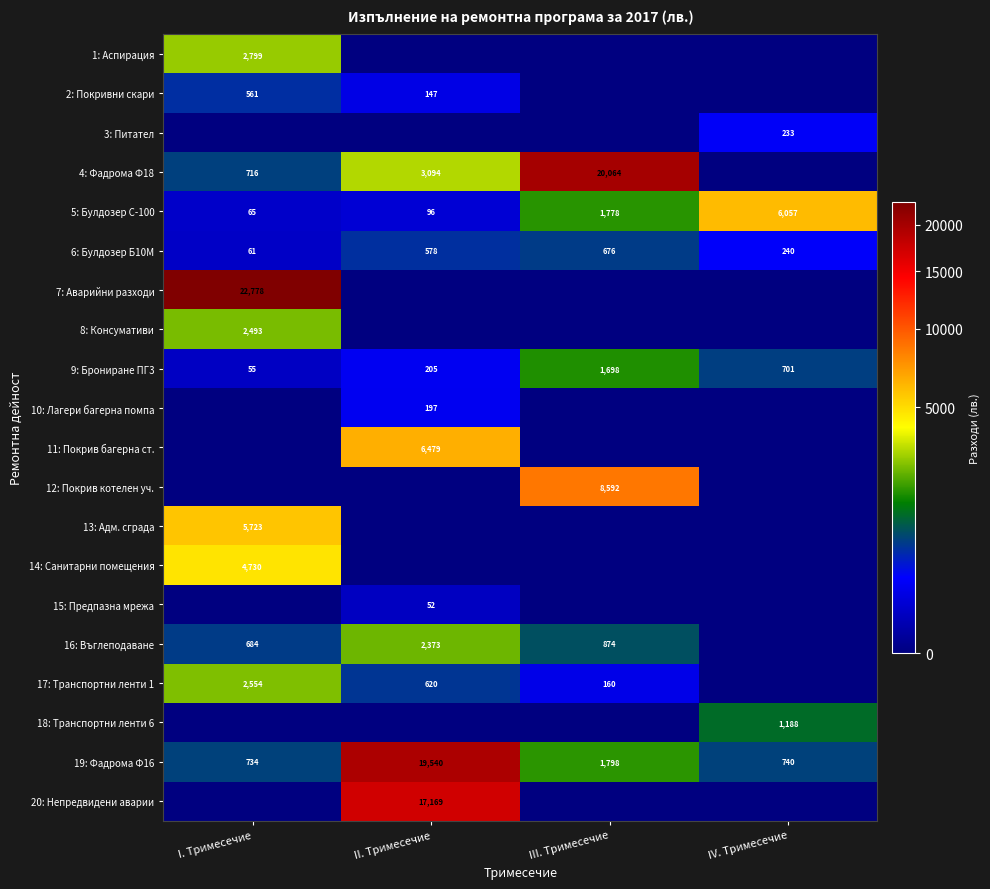

What is the spread (max minus min) of values at III. Тримесечие?

20063.8